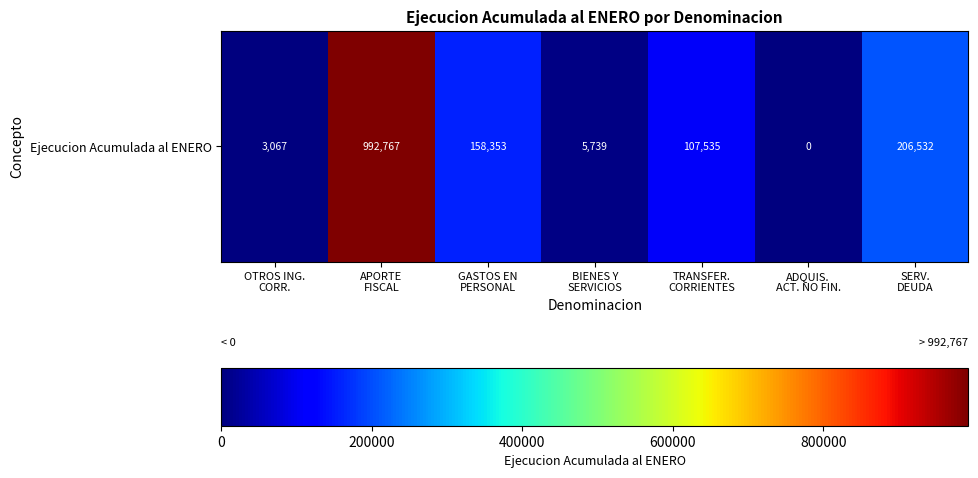

The chart shows a value of 0 at ADQUIS.
ACT. NO FIN.. True or false?

True